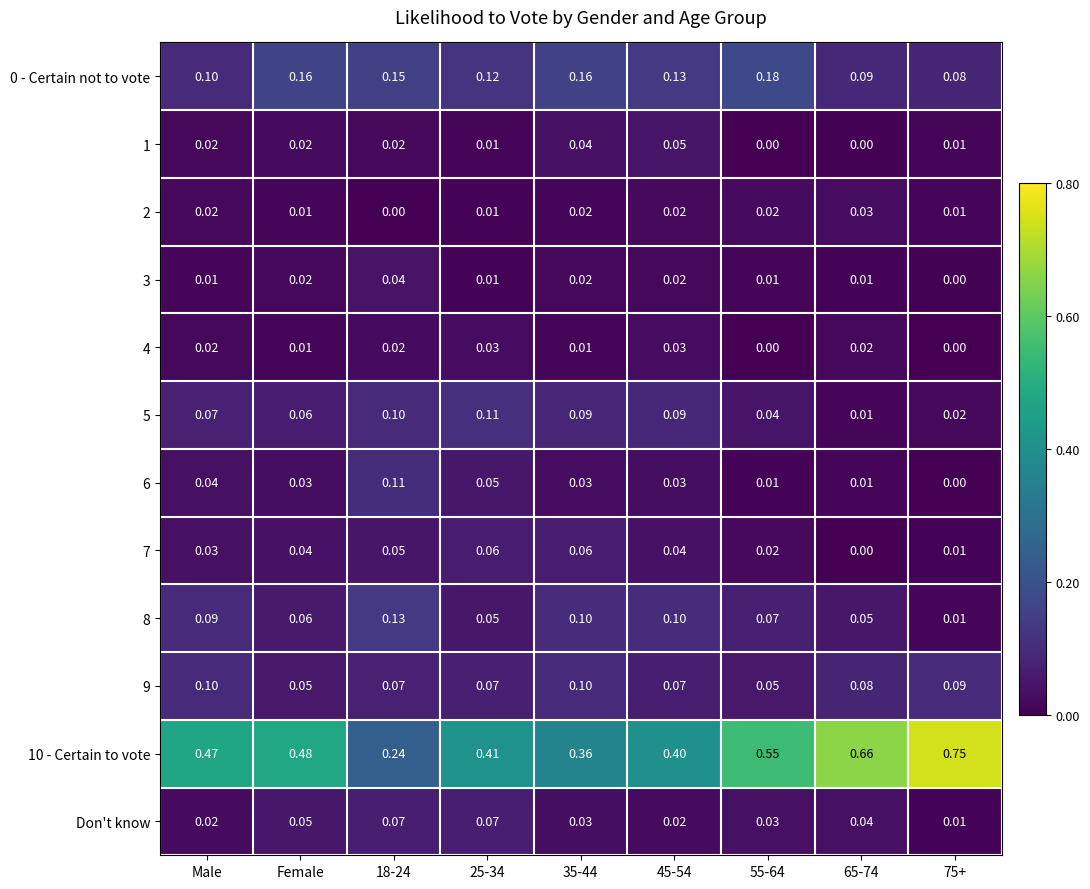

What is the maximum value shown in the chart?

0.7